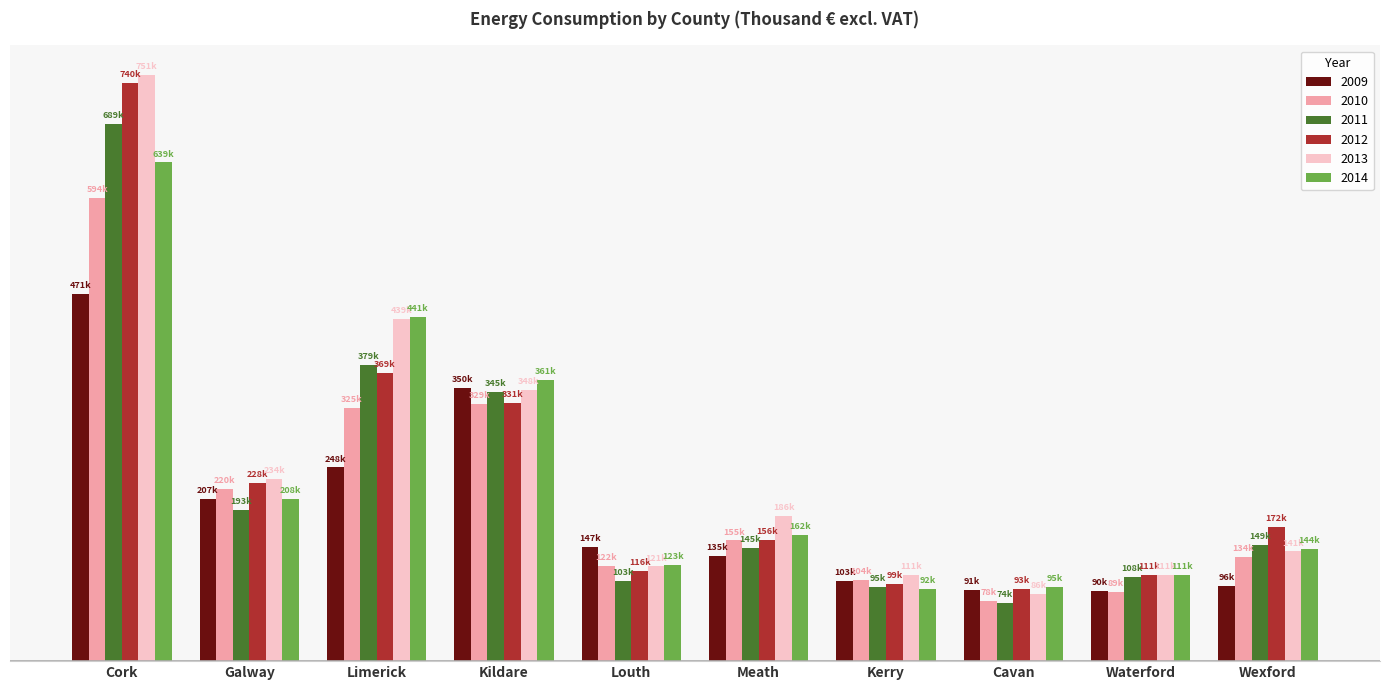

Are the bars grouped side by side (vs. stacked)?

Yes